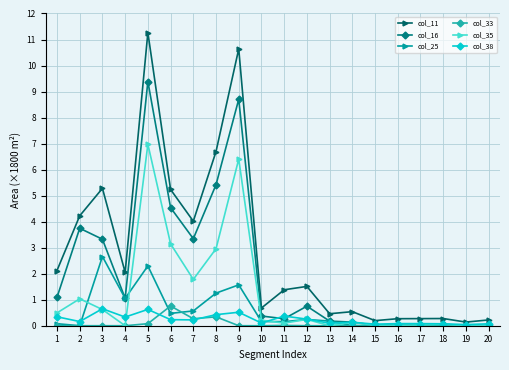

At which category does the chart reach its peak across all series?

5